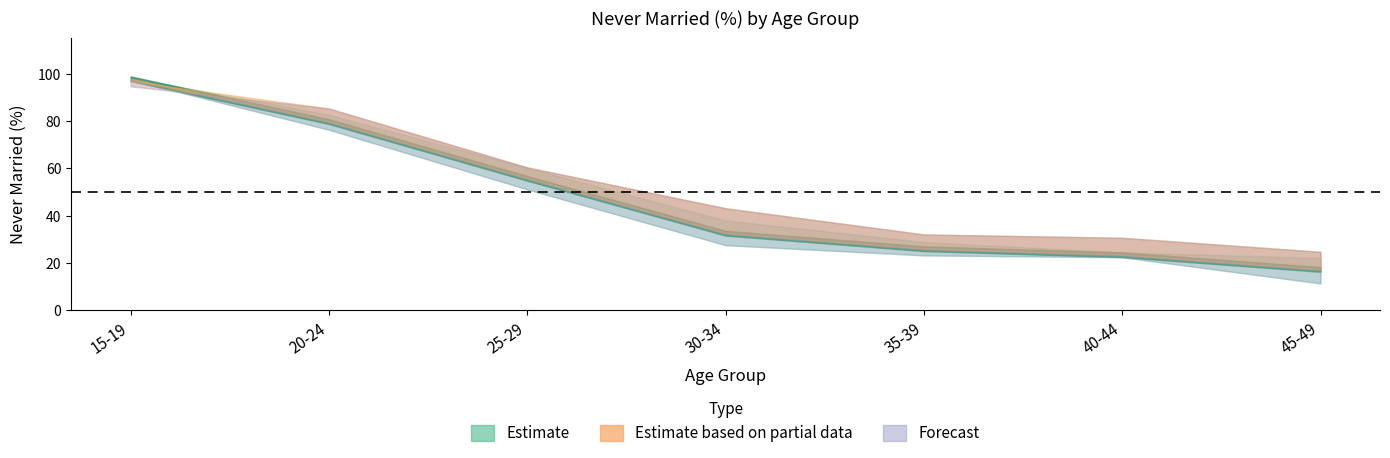

What value does the Total_pct series have at 30-34?

32.6